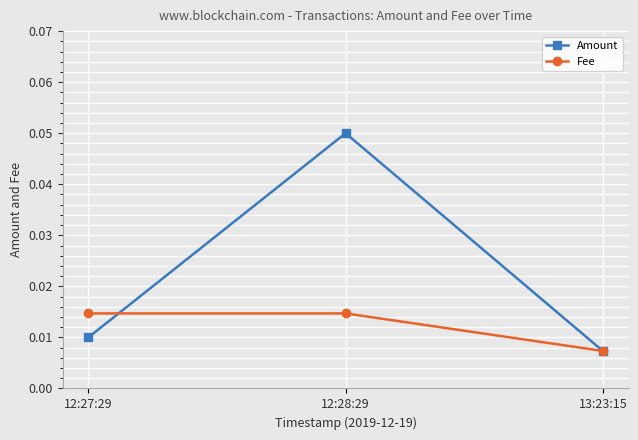

Is it true that Amount equals 0.0 at 12:28:29?

False